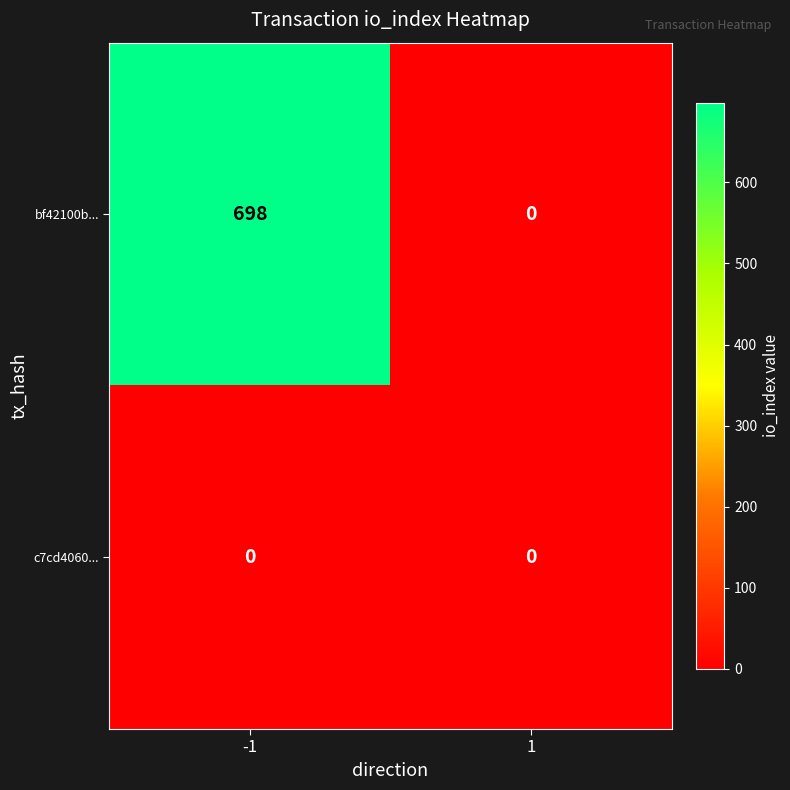

At which category is the sum across all series the highest?

-1